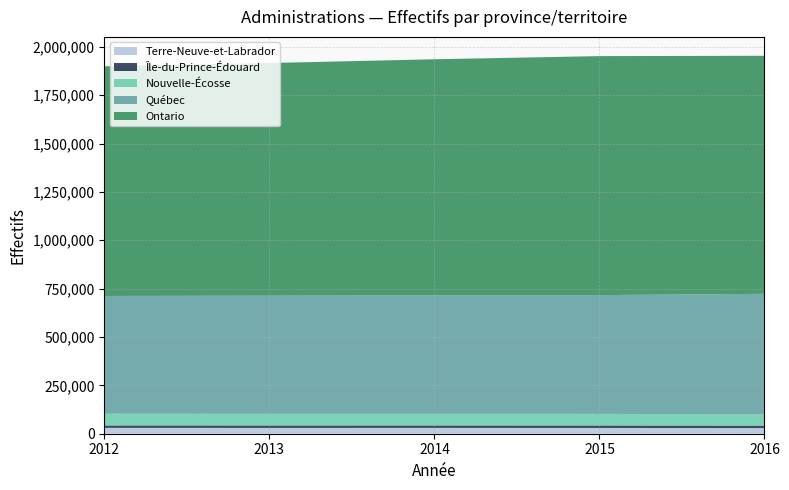

Reading right to left, list all the values displayed in this chart.

Terre-Neuve-et-Labrador: 28930	29710	30030	29990	30190
Île-du-Prince-Édouard: 13110	12970	12850	12750	12670
Nouvelle-Écosse: 58730	59740	59880	60080	60350
Québec: 622420	614110	612140	610720	608910
Ontario: 1230490	1235520	1220780	1202720	1187120